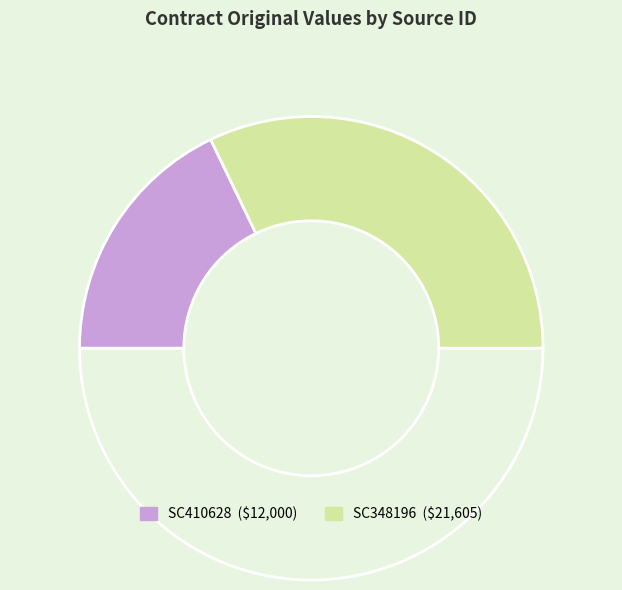

Count the number of slices in the pie.

3